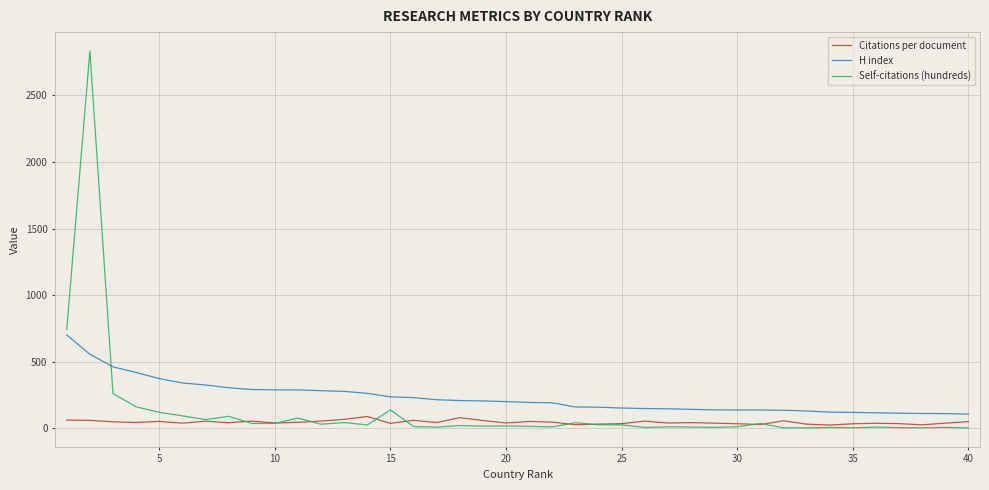

Which series has the largest range (max minus min)?

Self-citations (hundreds)